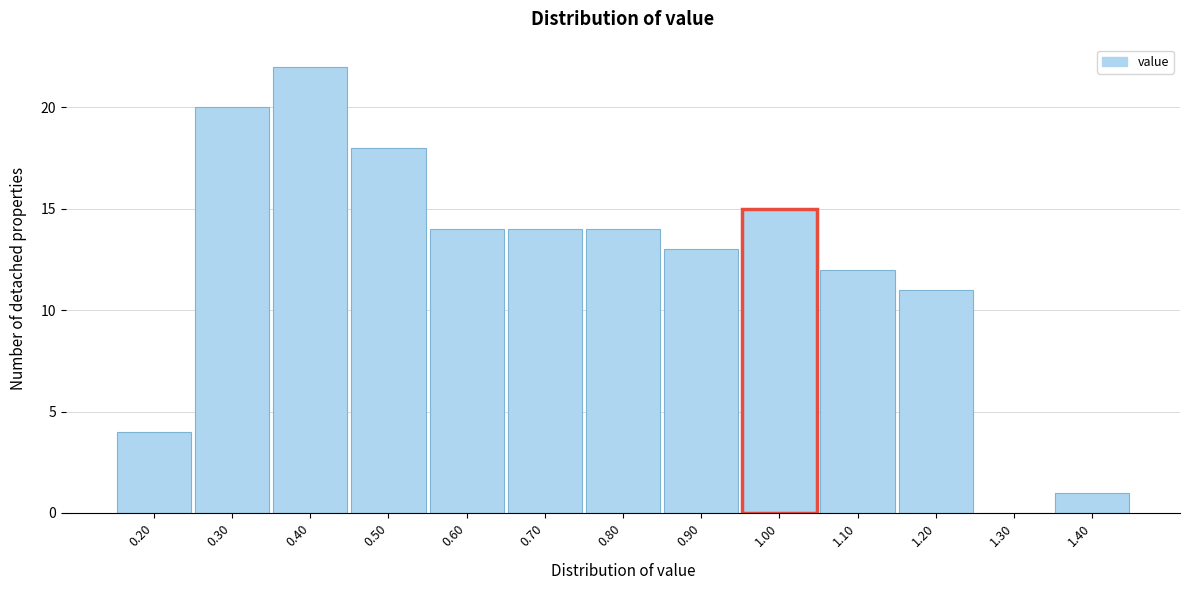

Reading right to left, what are all the values shown in this chart?

1.40=1	1.30=0	1.20=11	1.10=12	1.00=15	0.90=13	0.80=14	0.70=14	0.60=14	0.50=18	0.40=22	0.30=20	0.20=4